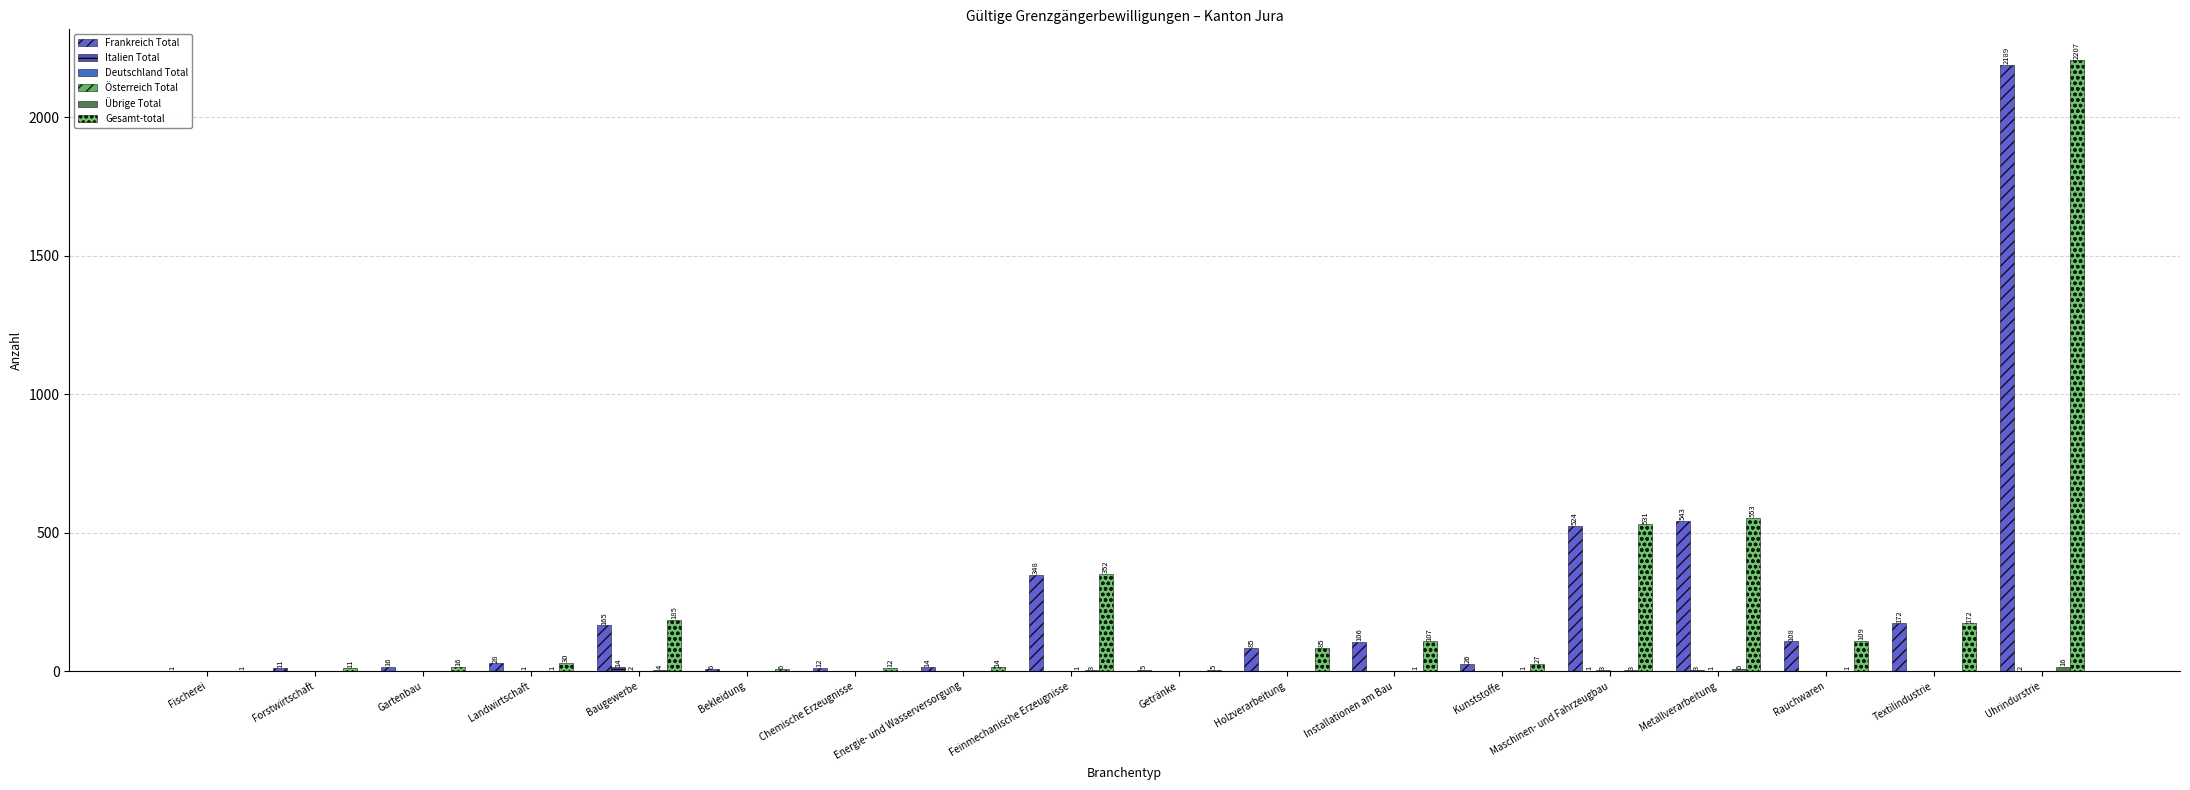

Which label corresponds to the largest value in the chart?

Uhrindurstrie